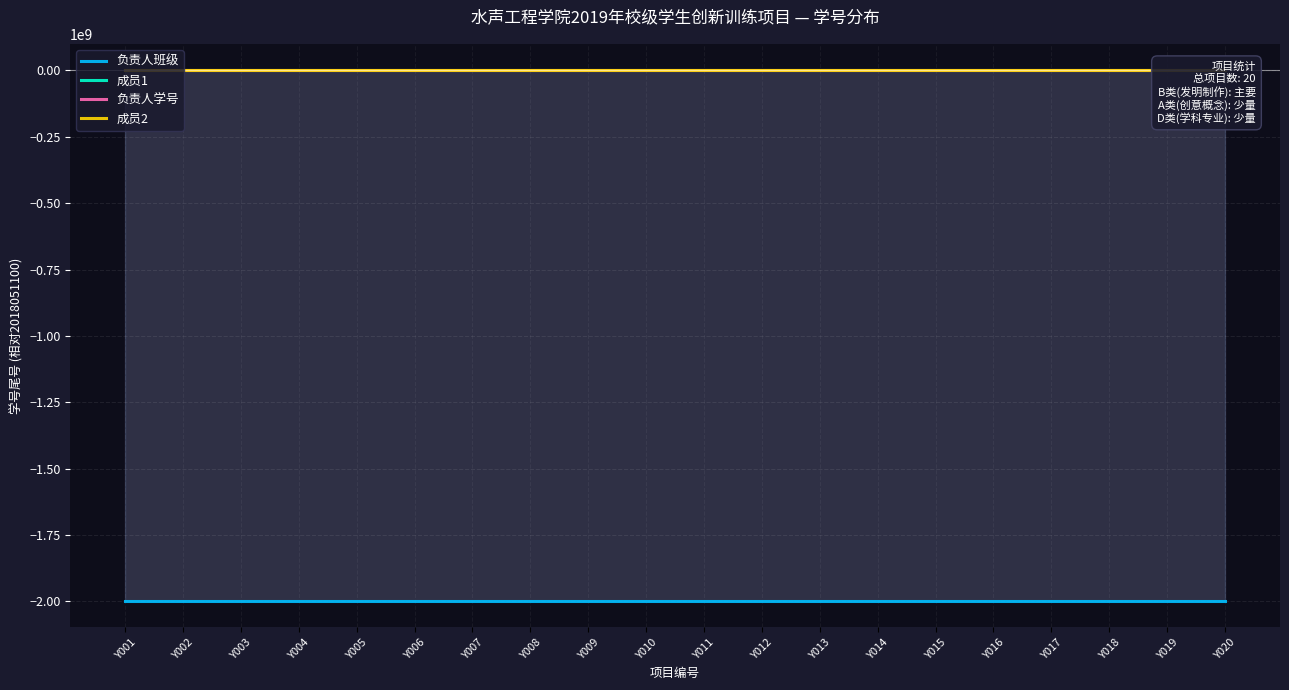

Which category has the lowest value in the 成员2 series?

Y013